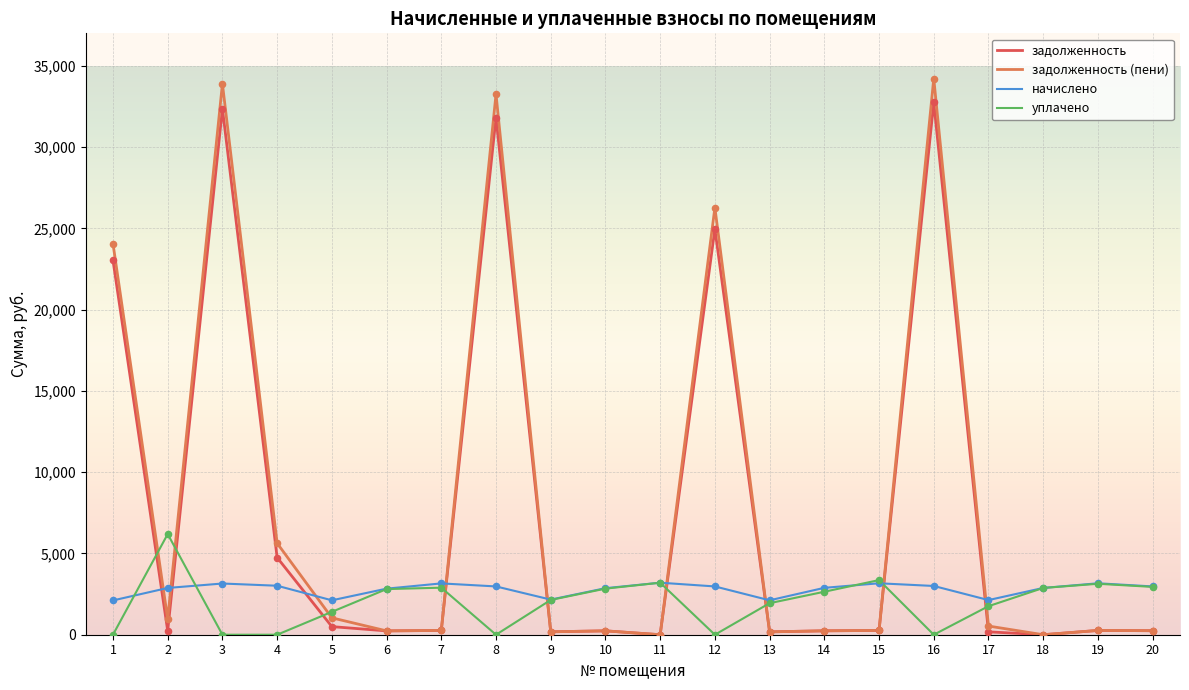

Which series has the largest total across all categories?

задолженность (пени)